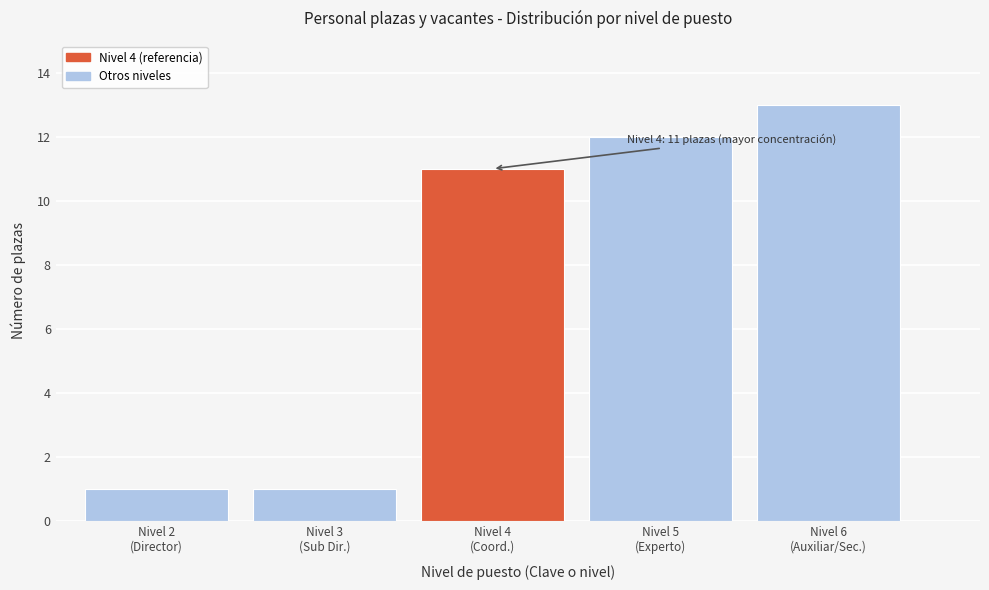

Reading left to right, list all the values displayed in this chart.

1	1	11	12	13